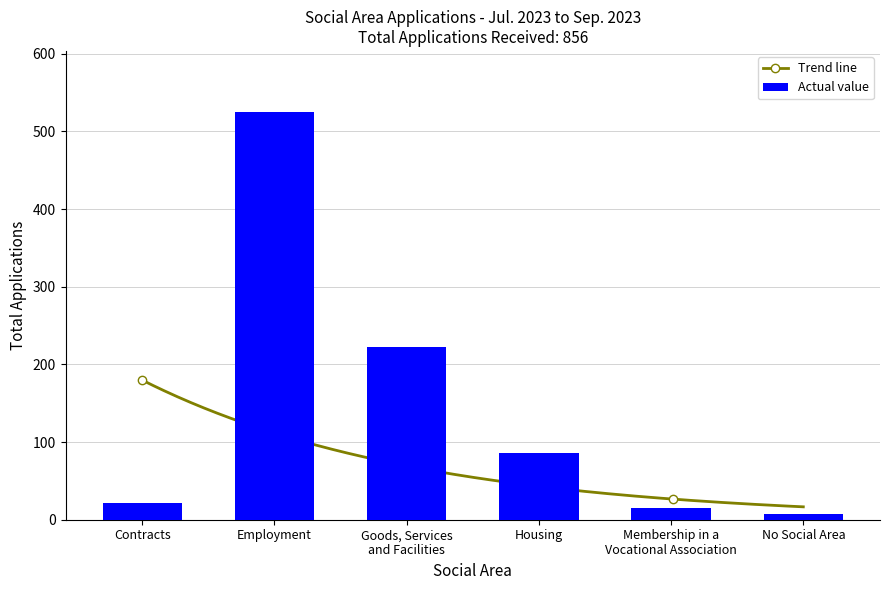

At which category does the chart reach its peak across all series?

Employment